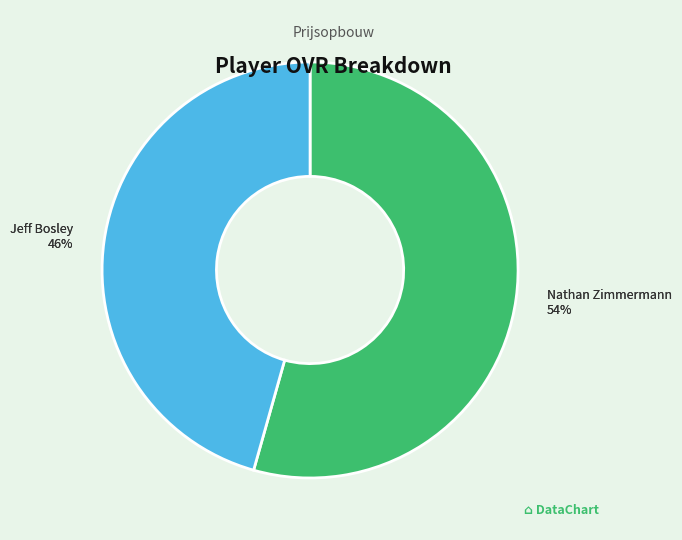

Count the number of slices in the pie.

2